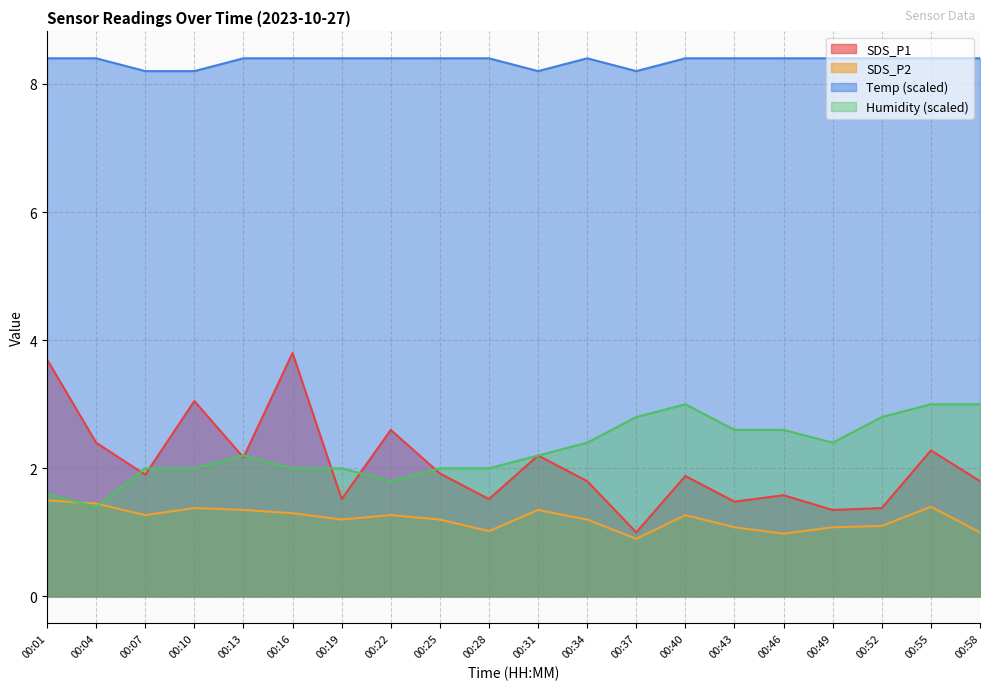

What is the total value across all series at 00:22?

14.1